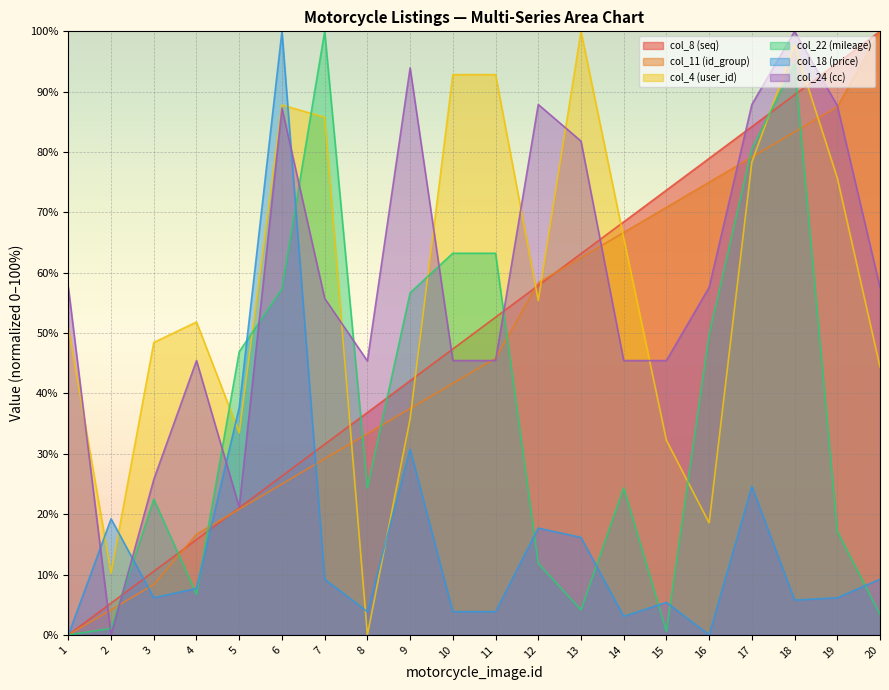

Which has a higher value, 14 or 20?

20